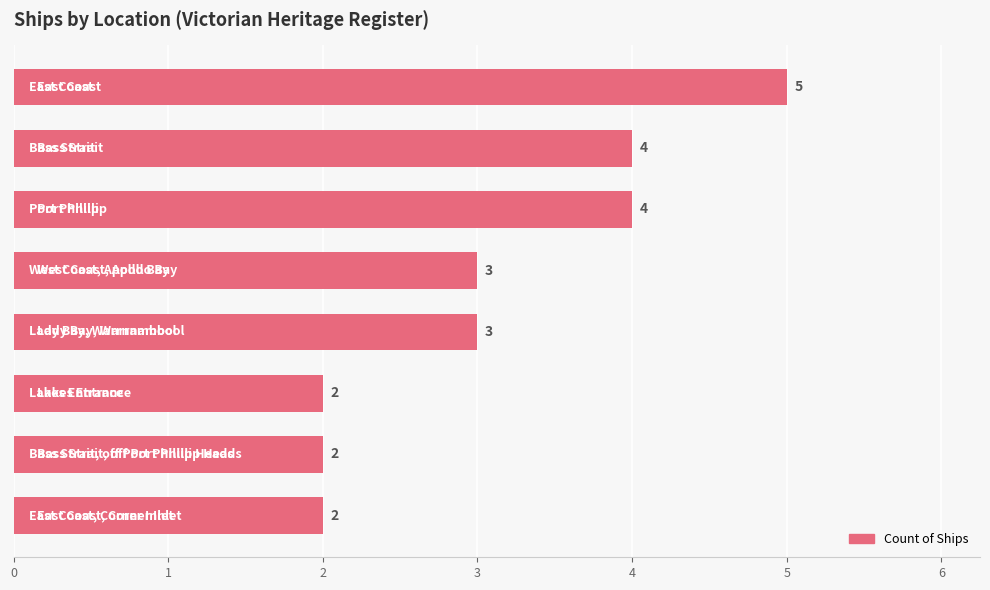

What is the difference between the maximum and second lowest values?

3